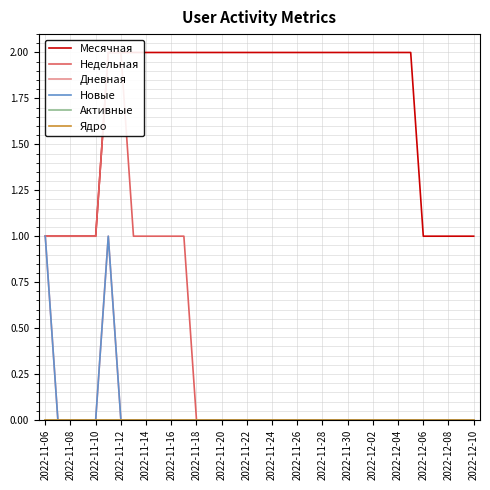

What is the minimum value for Месячная?

1